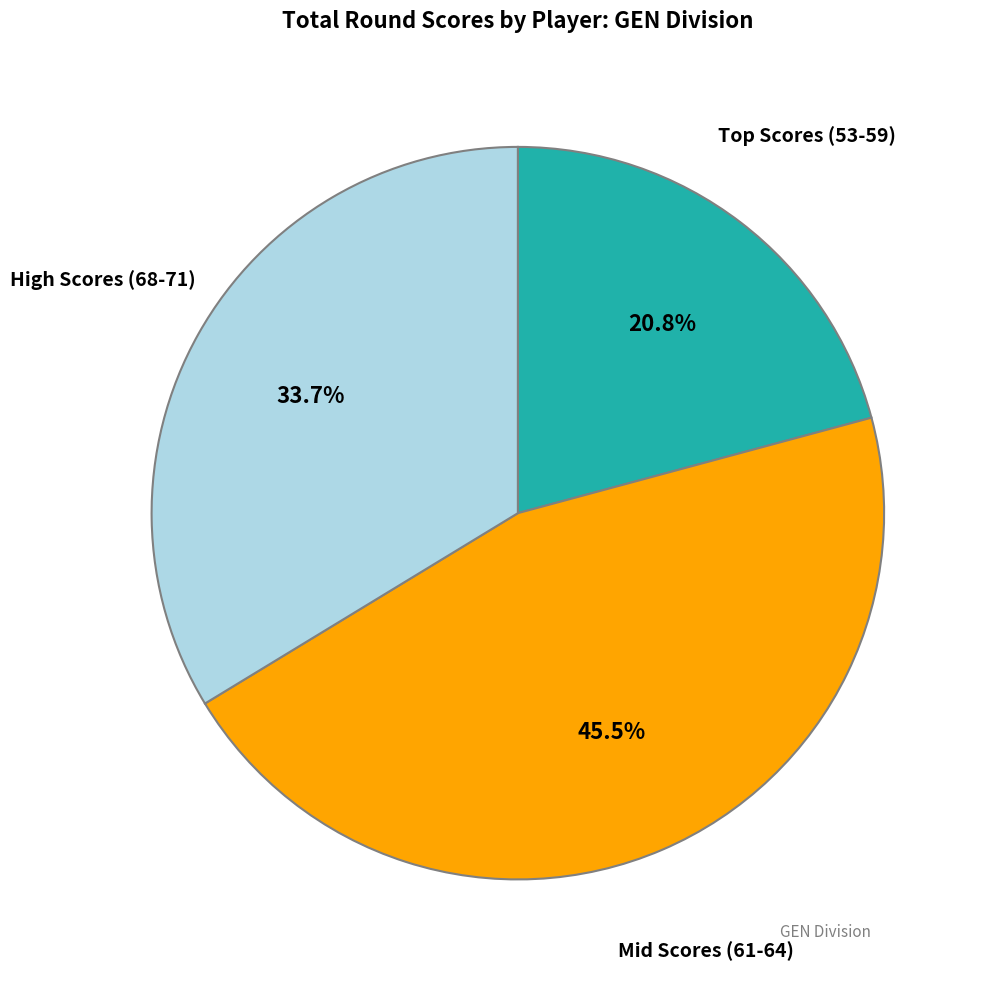

Is there any slice that represents more than half of the pie?

No